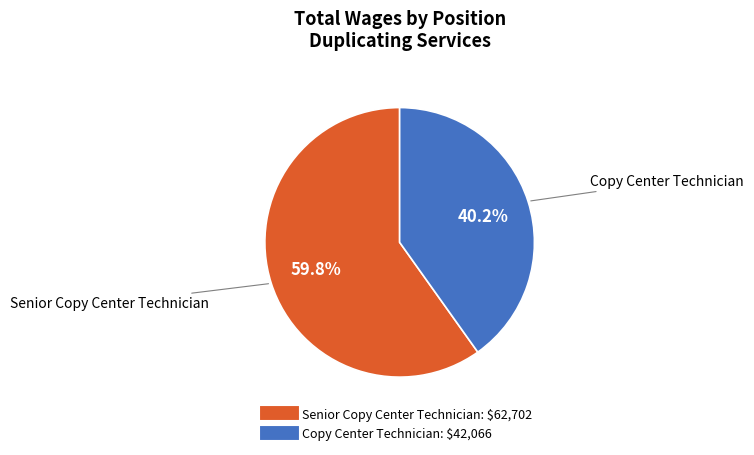

Which slice is the largest?

Senior Copy Center Technician